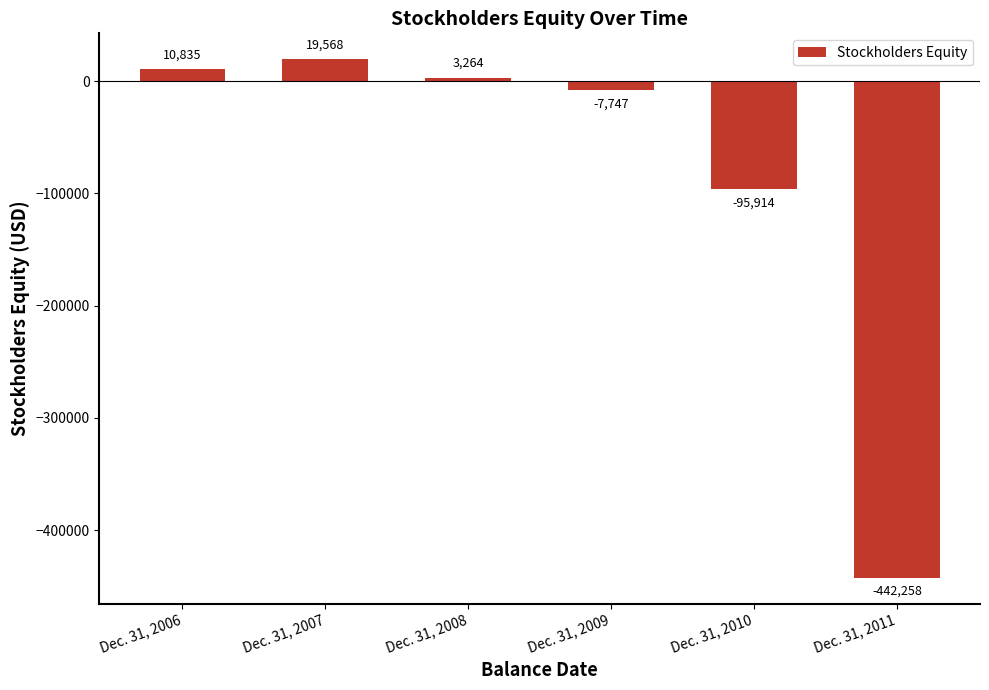

What is the value of the 5th bar from the left?

-95914